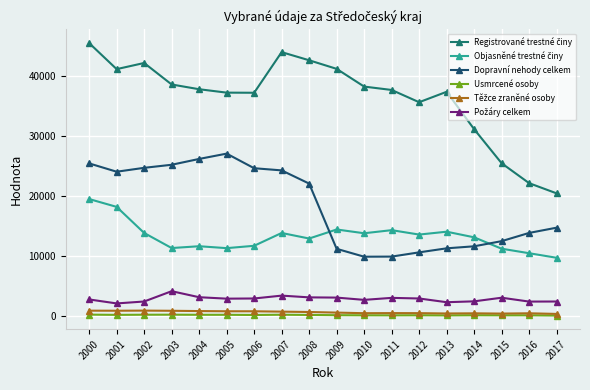

At which category is the sum across all series the highest?

2000